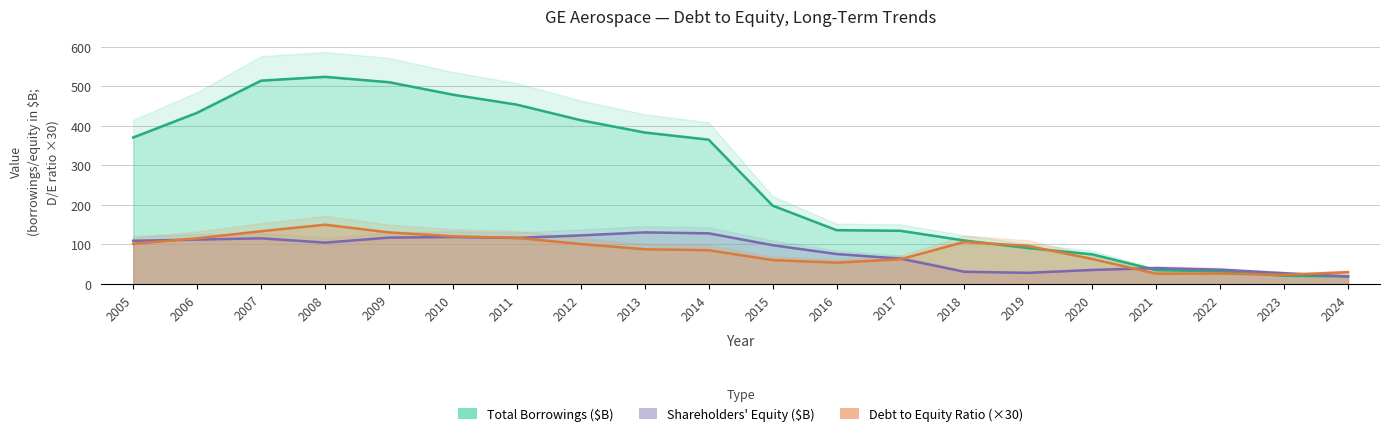

How many times do Total Borrowings ($B) and Debt to Equity cross each other?

3